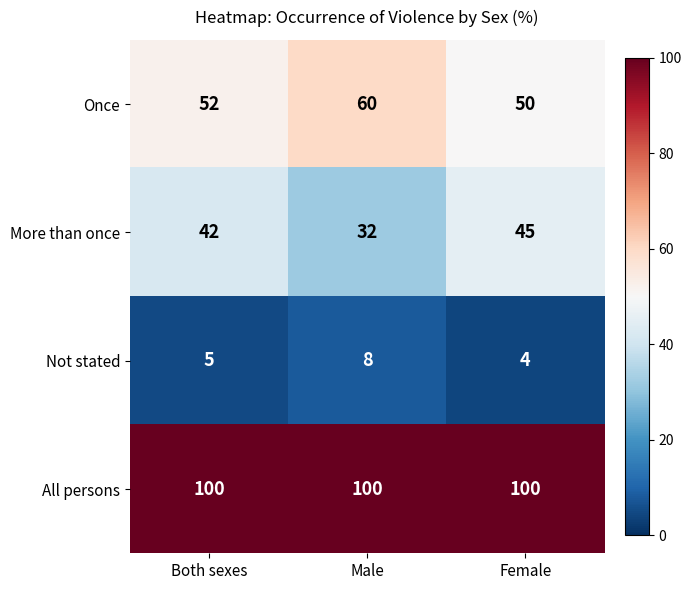

Reading left to right, transcribe all the data shown in this chart.

Once: Both sexes=52	Male=60	Female=50
More than once: Both sexes=42	Male=32	Female=45
Not stated: Both sexes=5	Male=8	Female=4
All persons: Both sexes=100	Male=100	Female=100